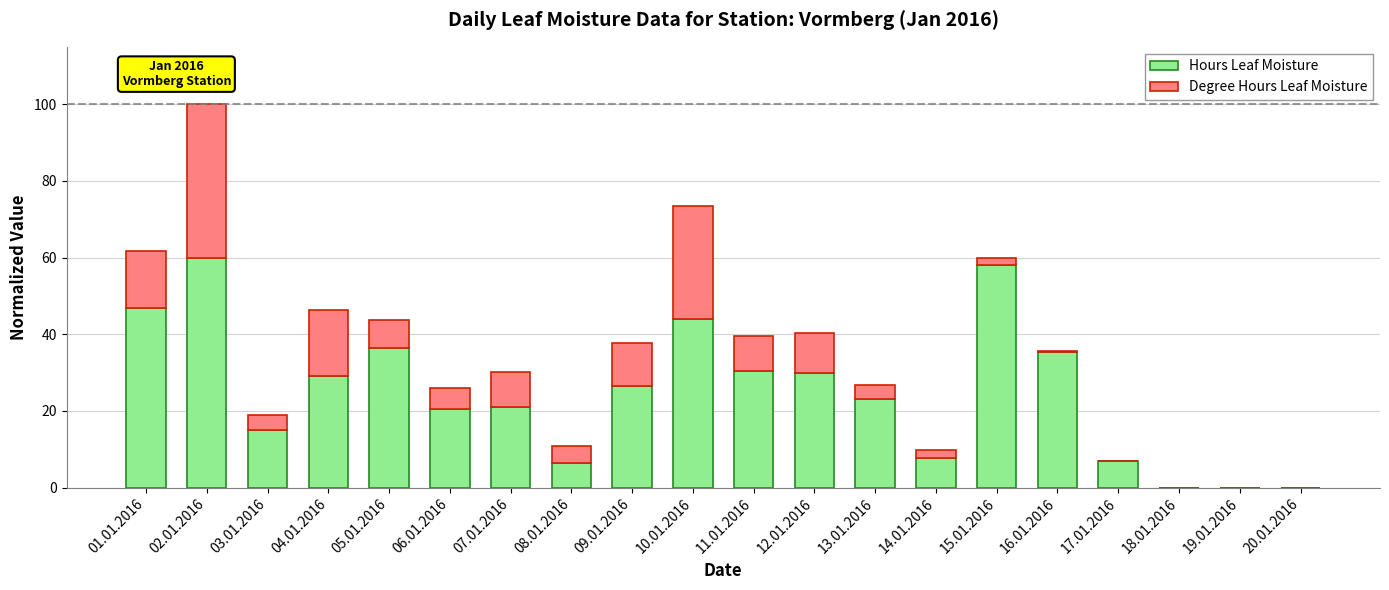

At which category is the sum across all series the highest?

02.01.2016